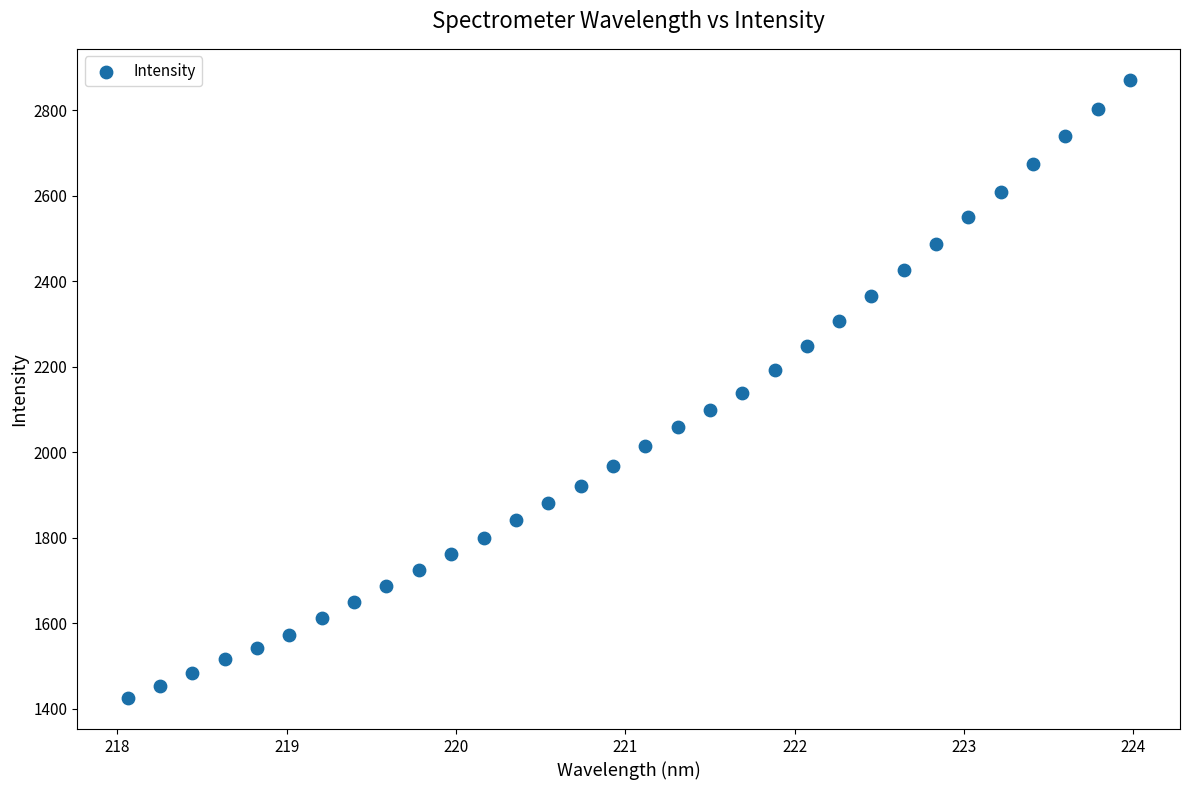

What is the range of Y values (max minus min)?

1445.4